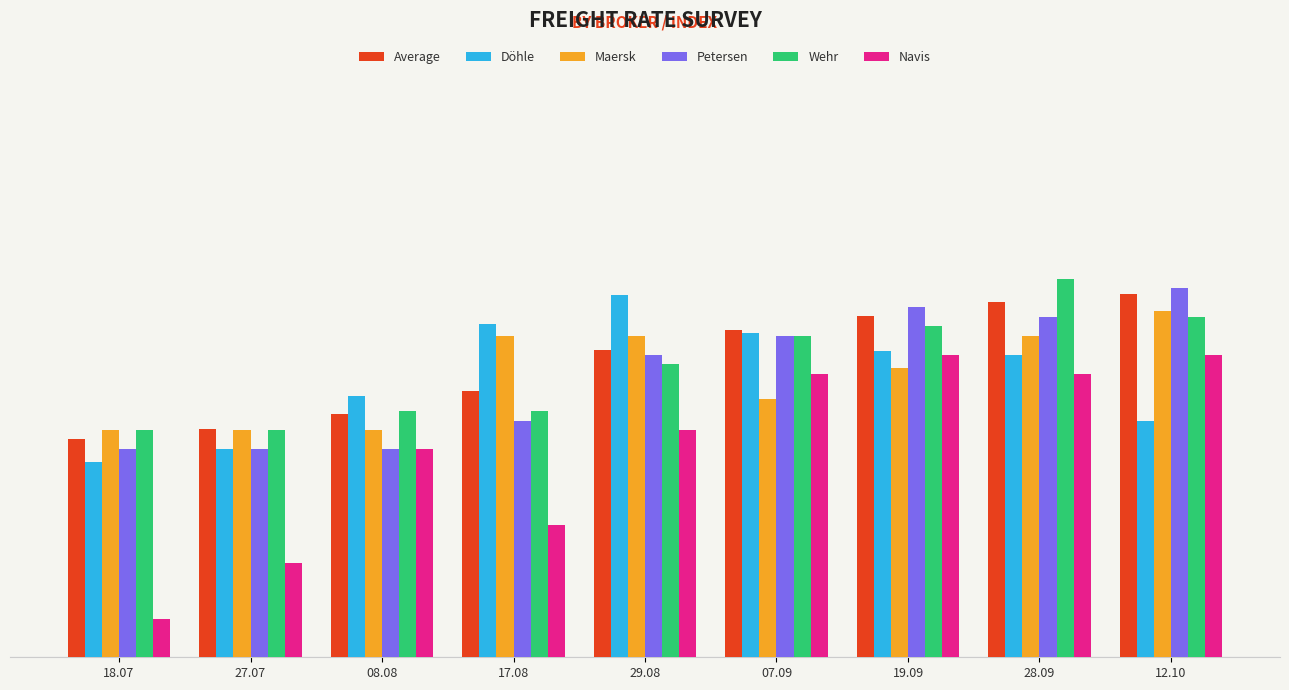

Does the chart contain stacked bars?

No